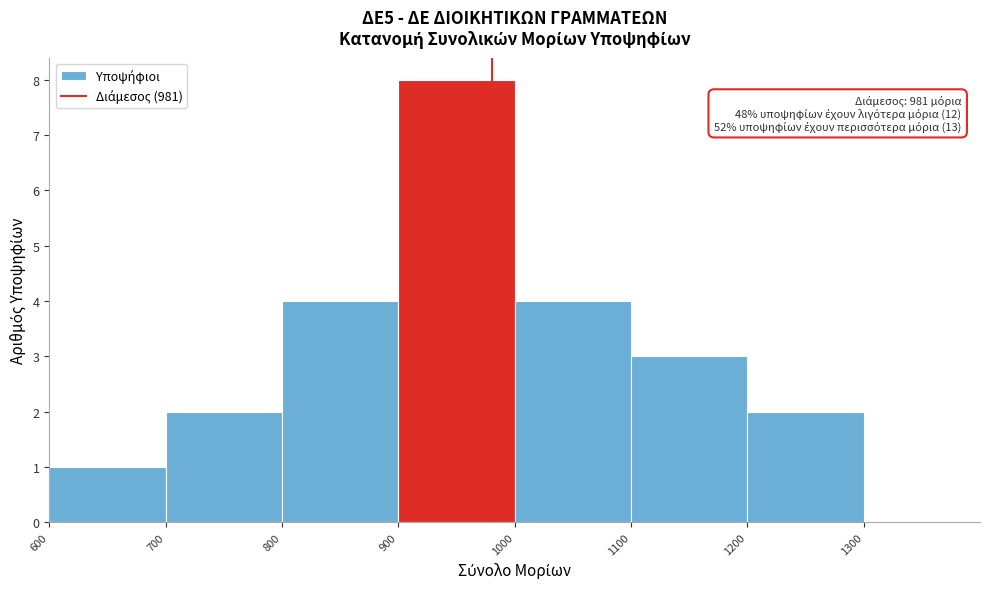

Over which range of the x-axis is the bar tallest?

900 to 1000